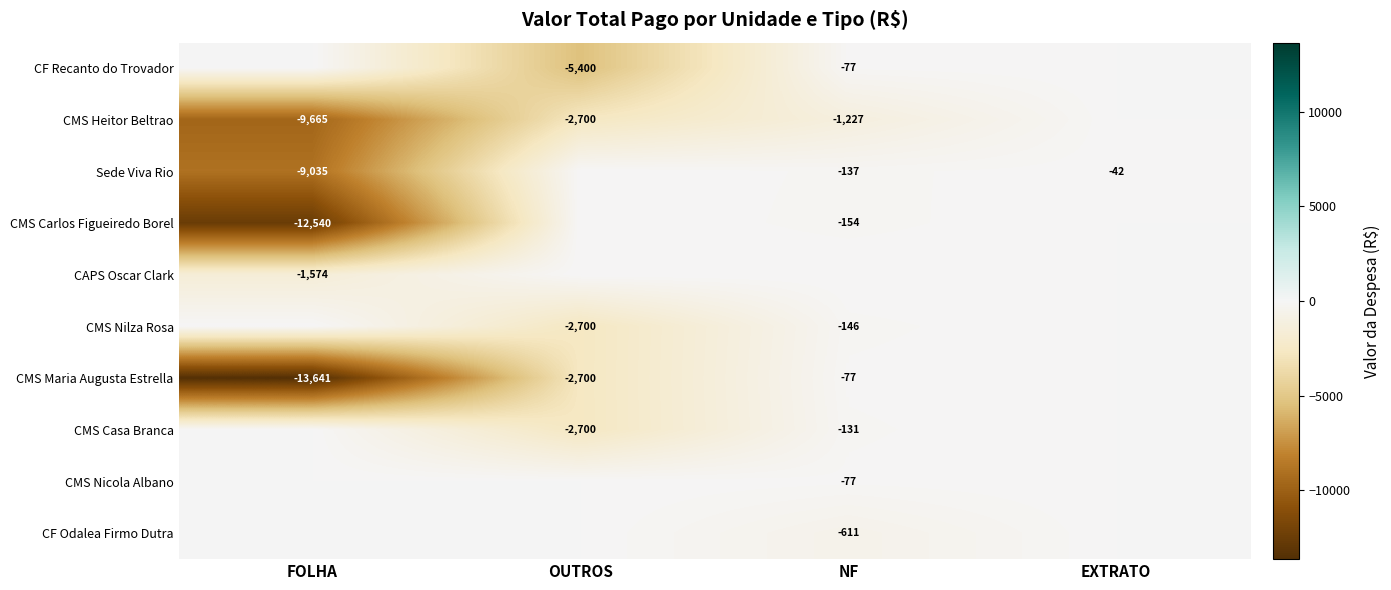

Count the number of categories in the chart.

4